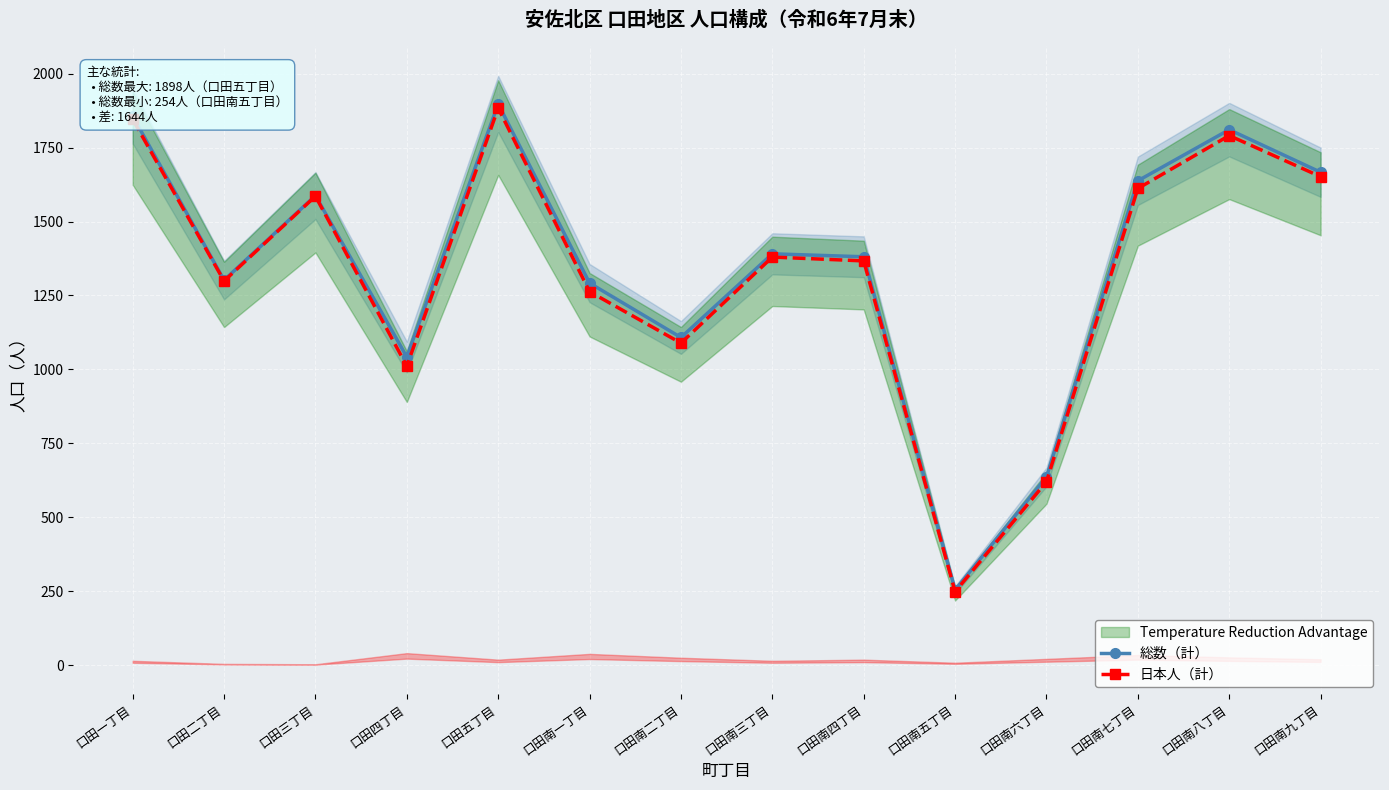

What is the minimum value for 日本人（計）?

248